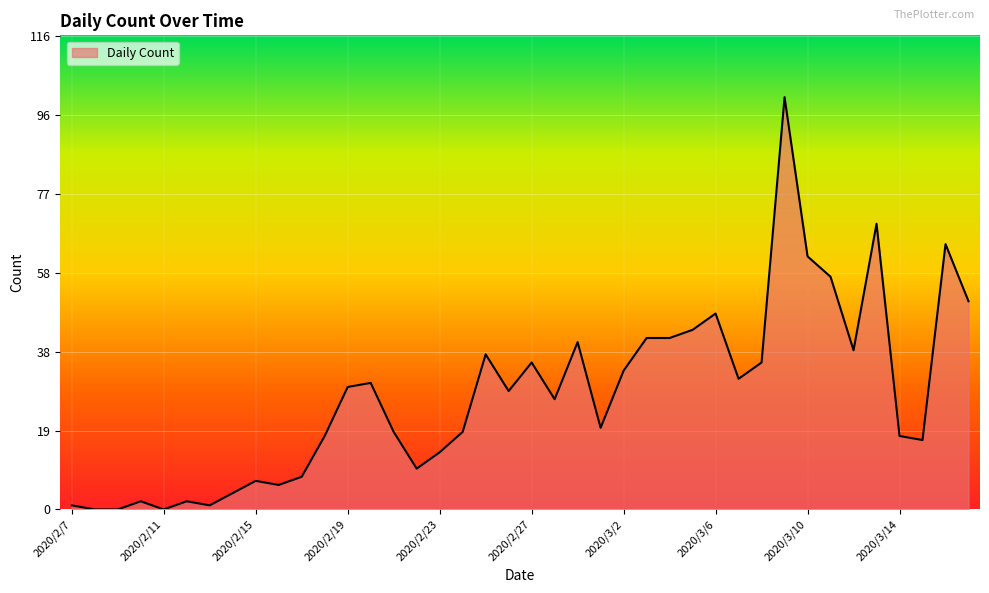

What is the greatest value displayed?

101